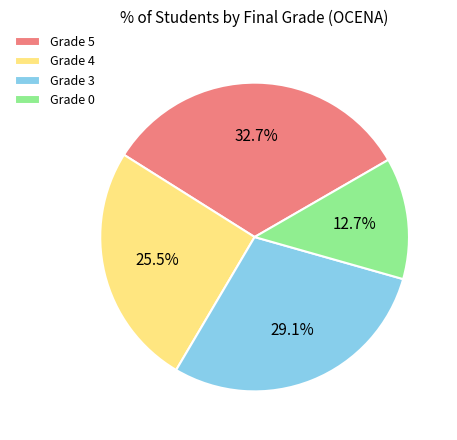

Between Grade 4 and Grade 5, which is larger?

Grade 5